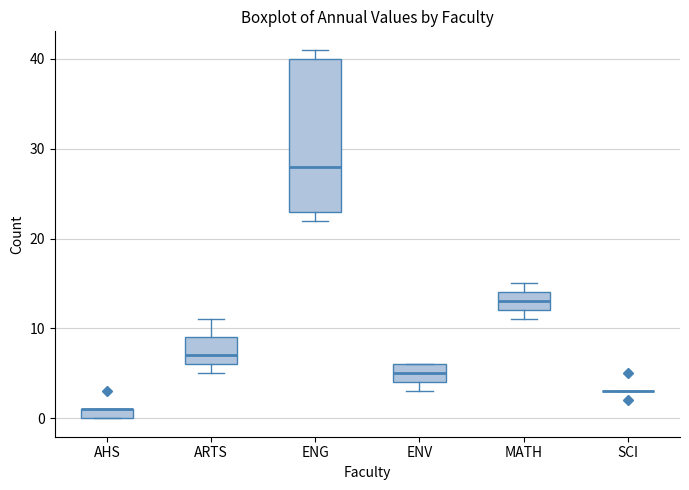

Where does the median line of the box for ARTS sit on the y-axis? The values are not printed on the chart, so give them approximately, as read against the axis.

7